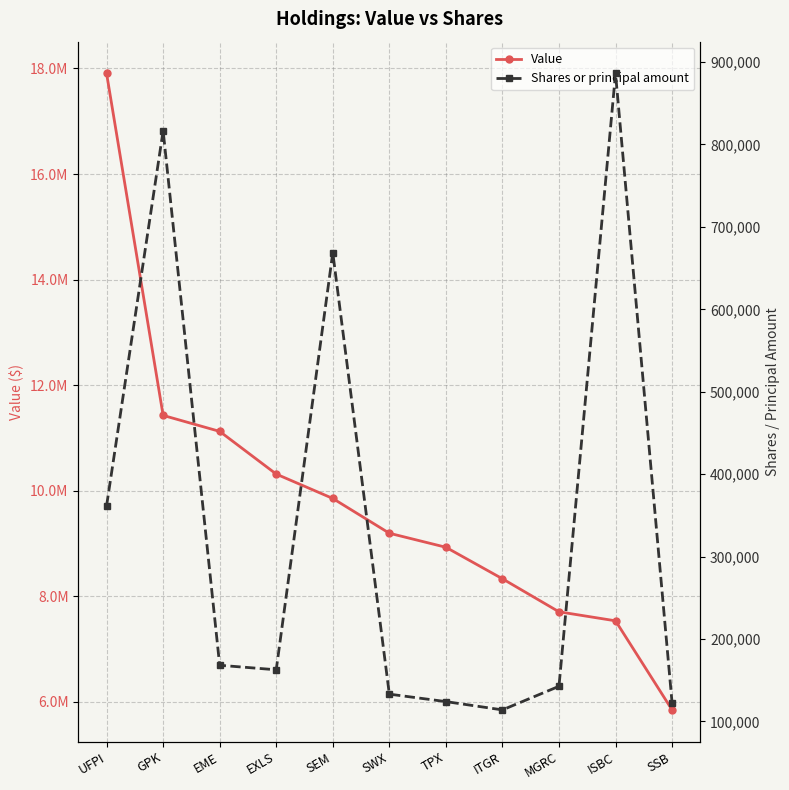

True or false: Value has more than 2 points higher than both neighbors.

False